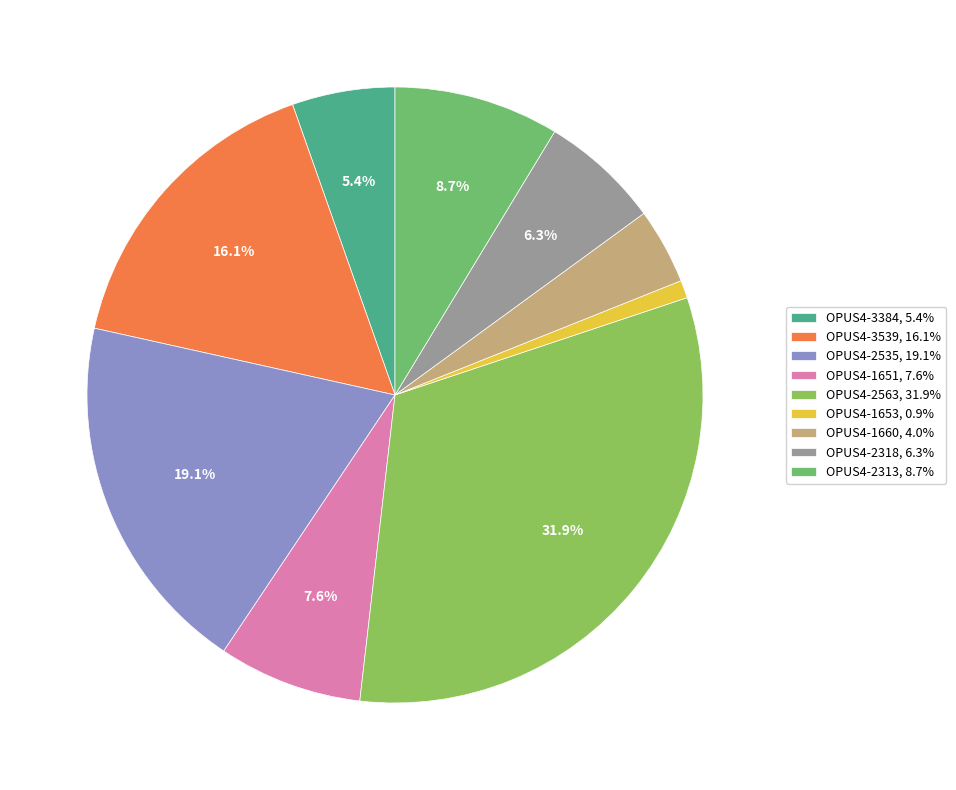

To the nearest percent, what is the difference between the largest and smallest slice percentages?

31%